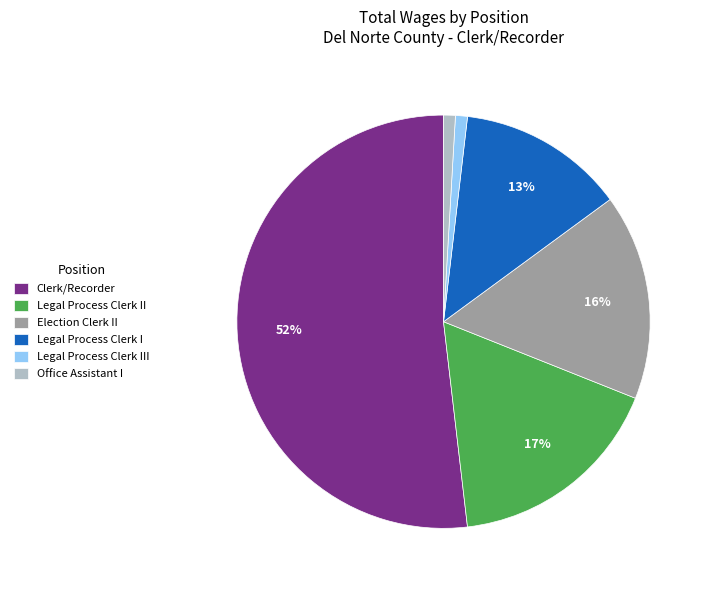

How many segments does this pie chart have?

6